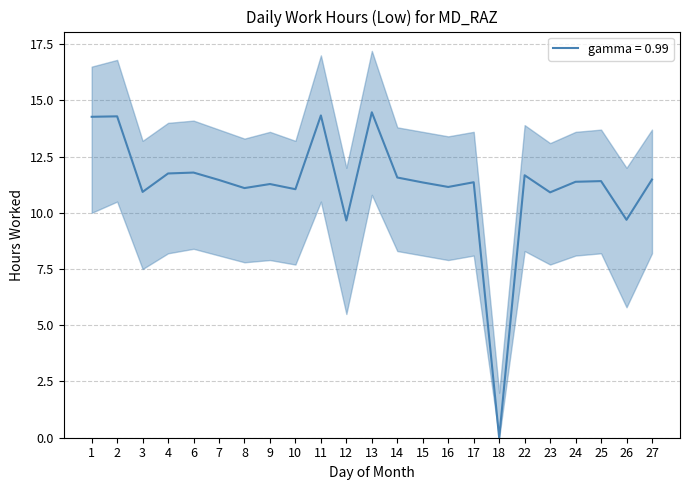

How many interior local valleys does the Low_upper series have?

8